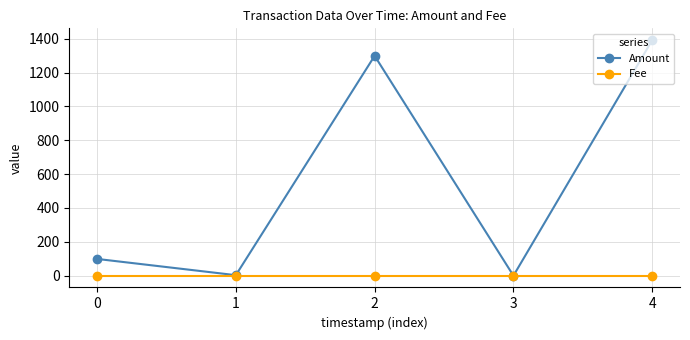

Is the value of Amount at 0 greater than the value of Fee at 4?

Yes